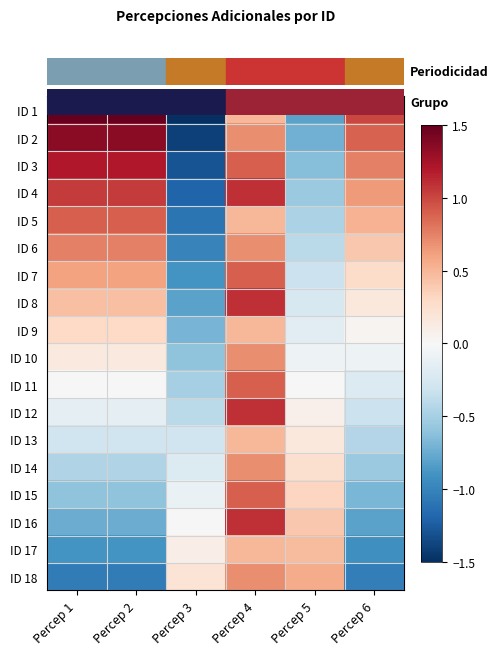

What is the difference between the highest and lowest values at Percep 1?

2.5